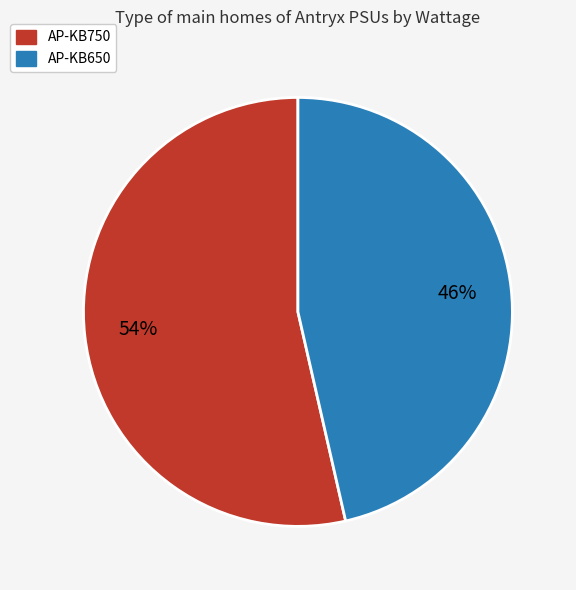

How many slices are in this pie chart?

2